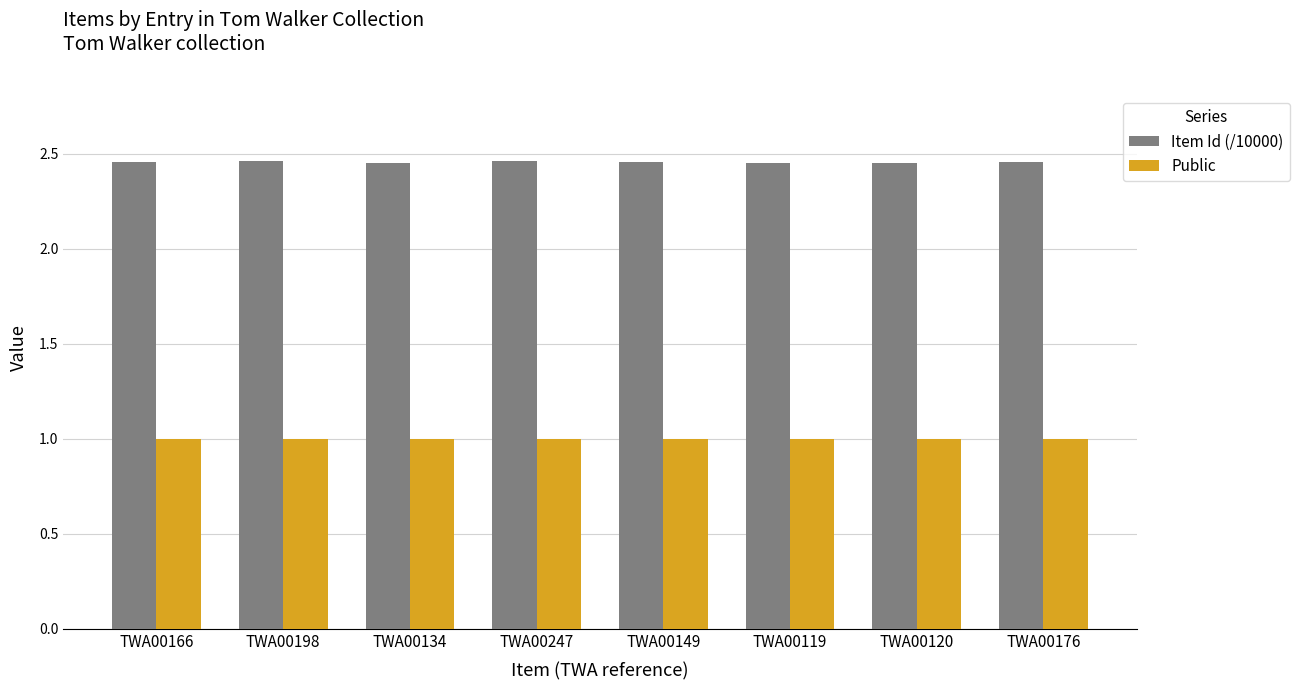

The Public series shows 1.5 at TWA00247. True or false?

False